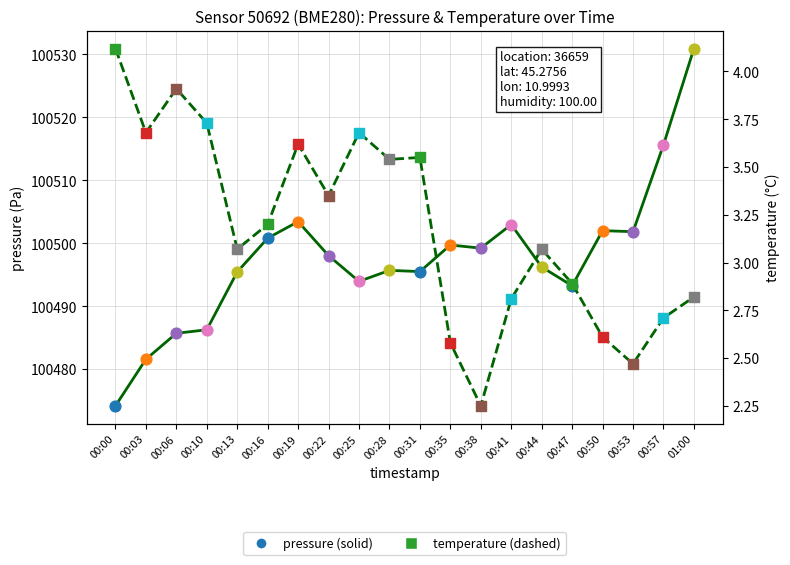

Which series contains the lowest Y value?

temperature